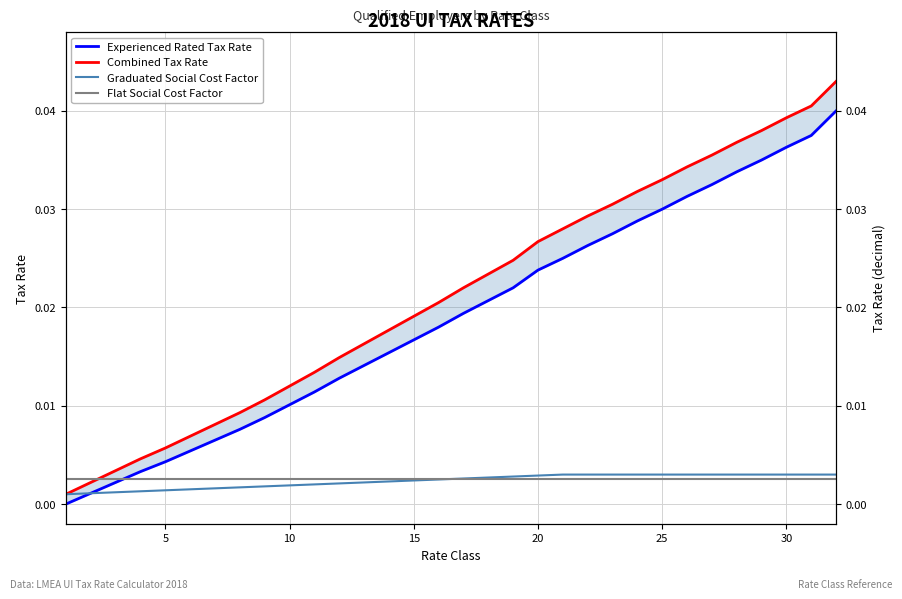

Count the Graduated Social Cost Factor values in the range 0 to 1.

32